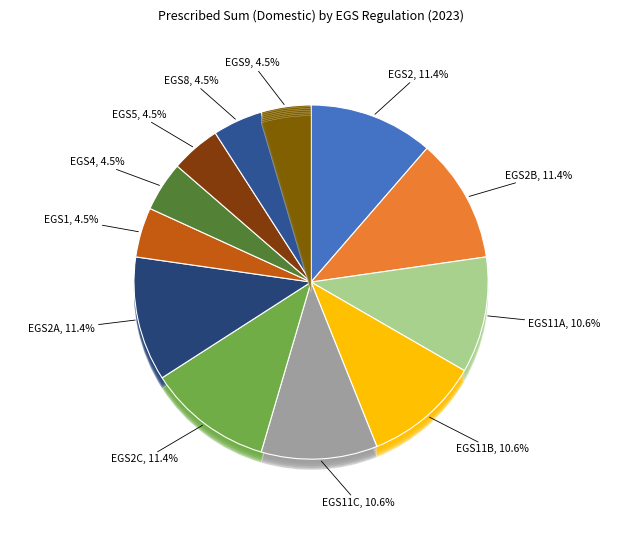

What is the smallest slice in the pie chart?

EGS1